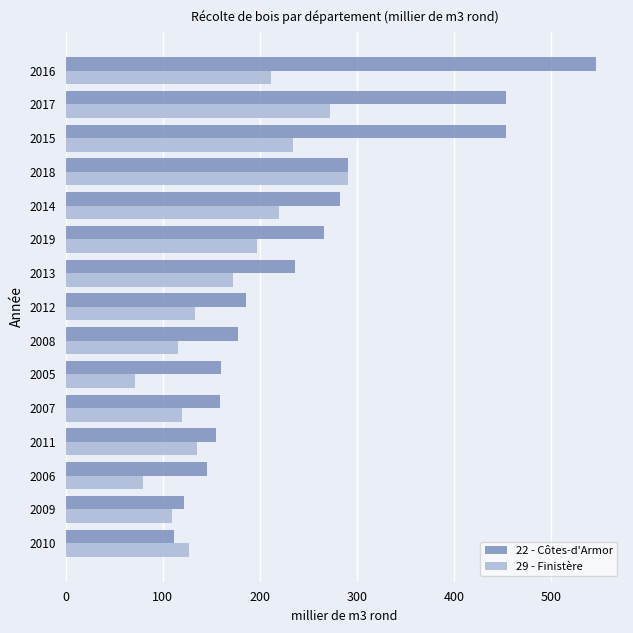

Which label corresponds to the smallest value in the chart?

2005